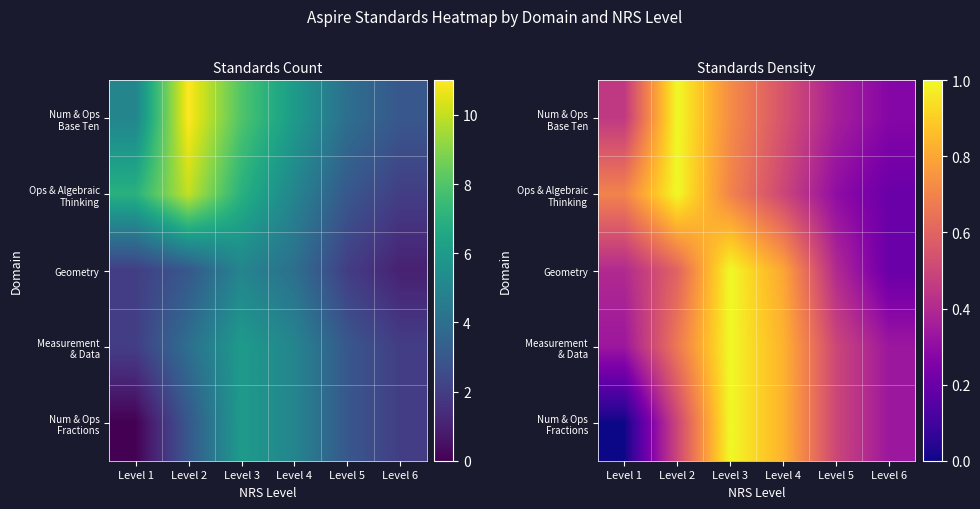

Which series has the largest range (max minus min)?

Num & Ops Fractions